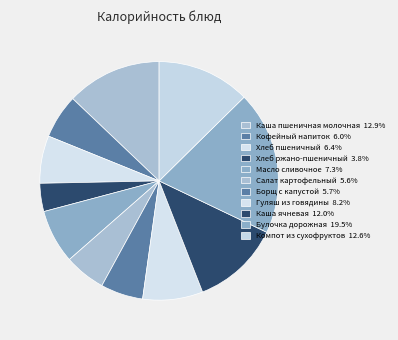

To the nearest percent, what portion does Кофейный напиток represent?

6%